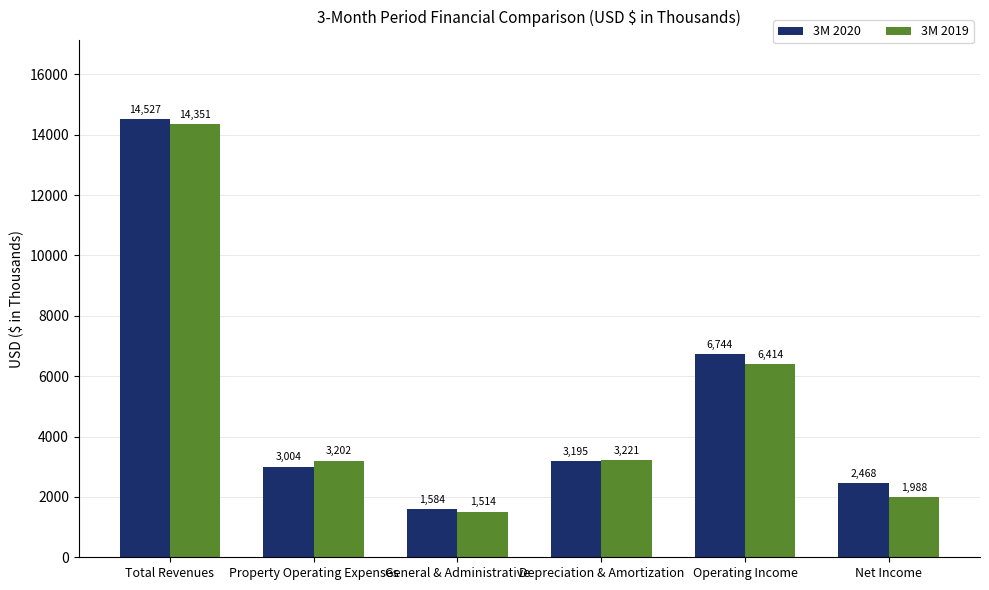

Read the 3M 2019 value at Depreciation & Amortization.

3221